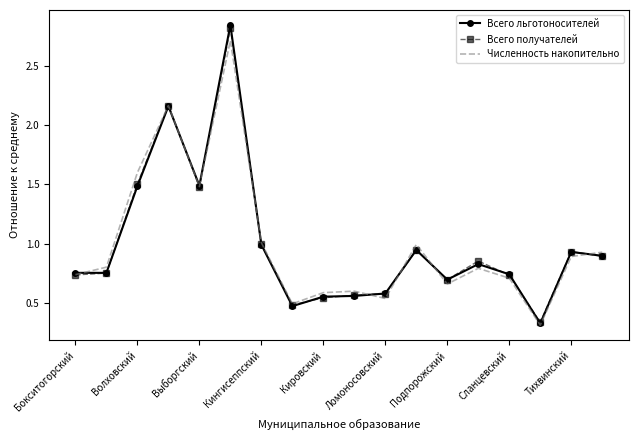

Rank the series by their maximum value, from lowest to highest.

Численность накопительно, Всего получателей, Всего льготоносителей